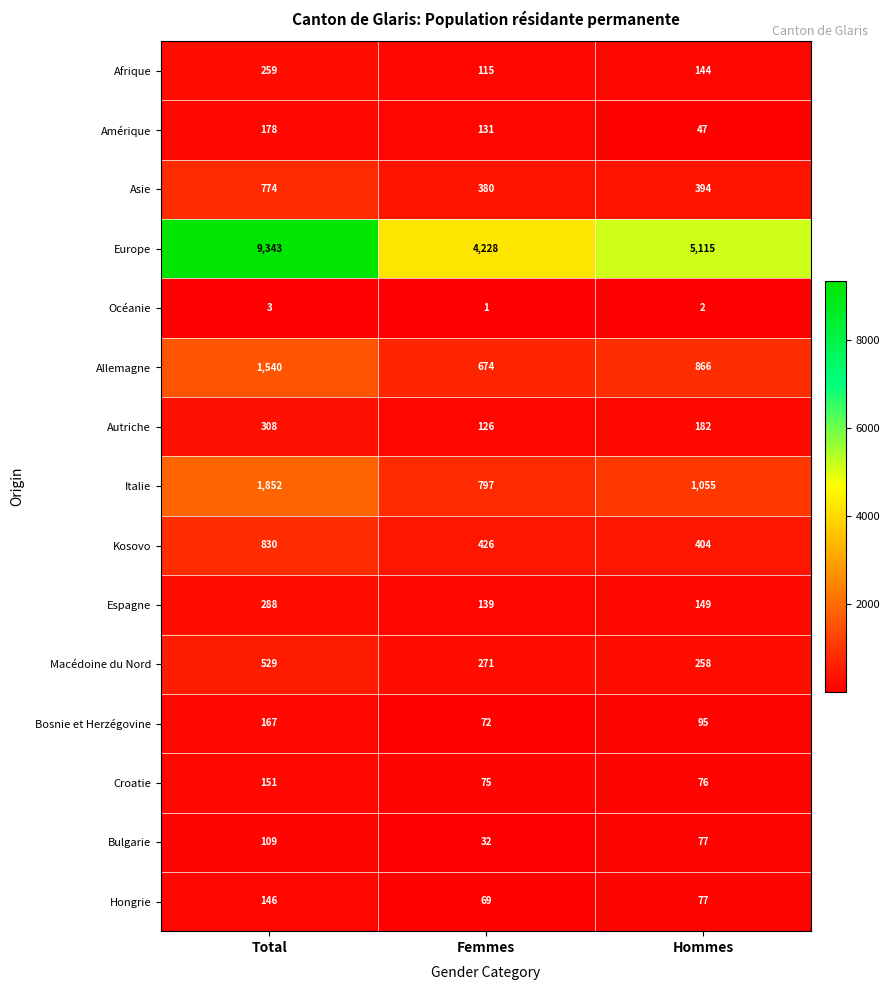

Is it true that Espagne equals 219 at Femmes?

False